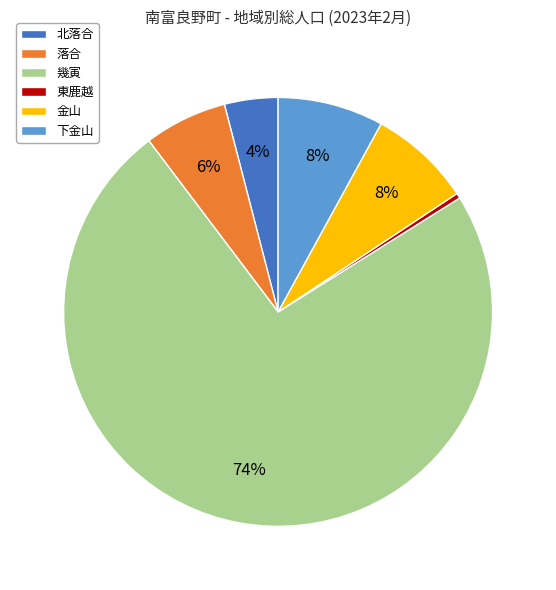

Is the sum of 北落合 and 金山 greater than half?

No